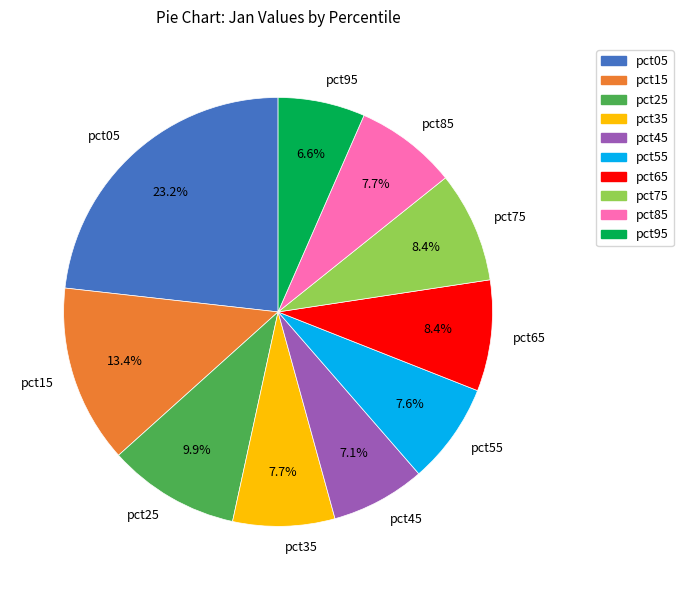

Does any single category account for the majority?

No